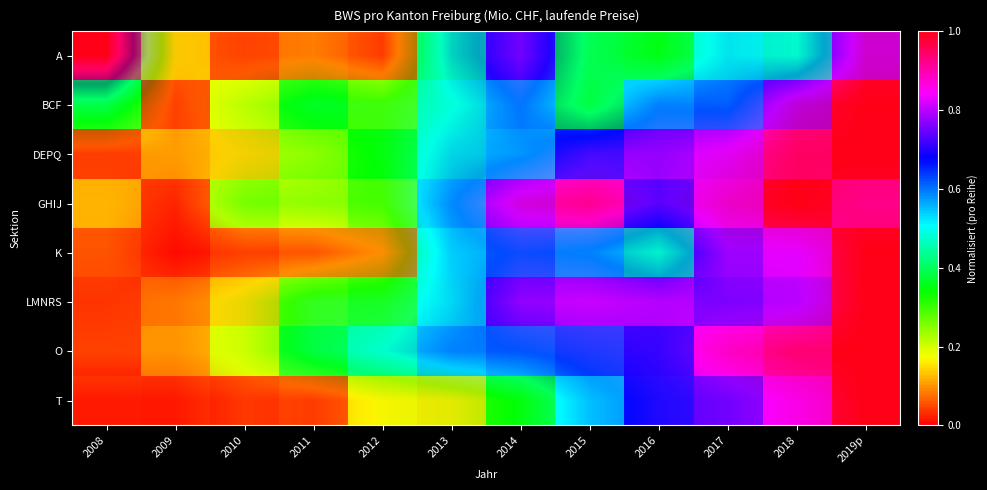

What is the difference between the maximum and minimum values in the BCF series?

0.9